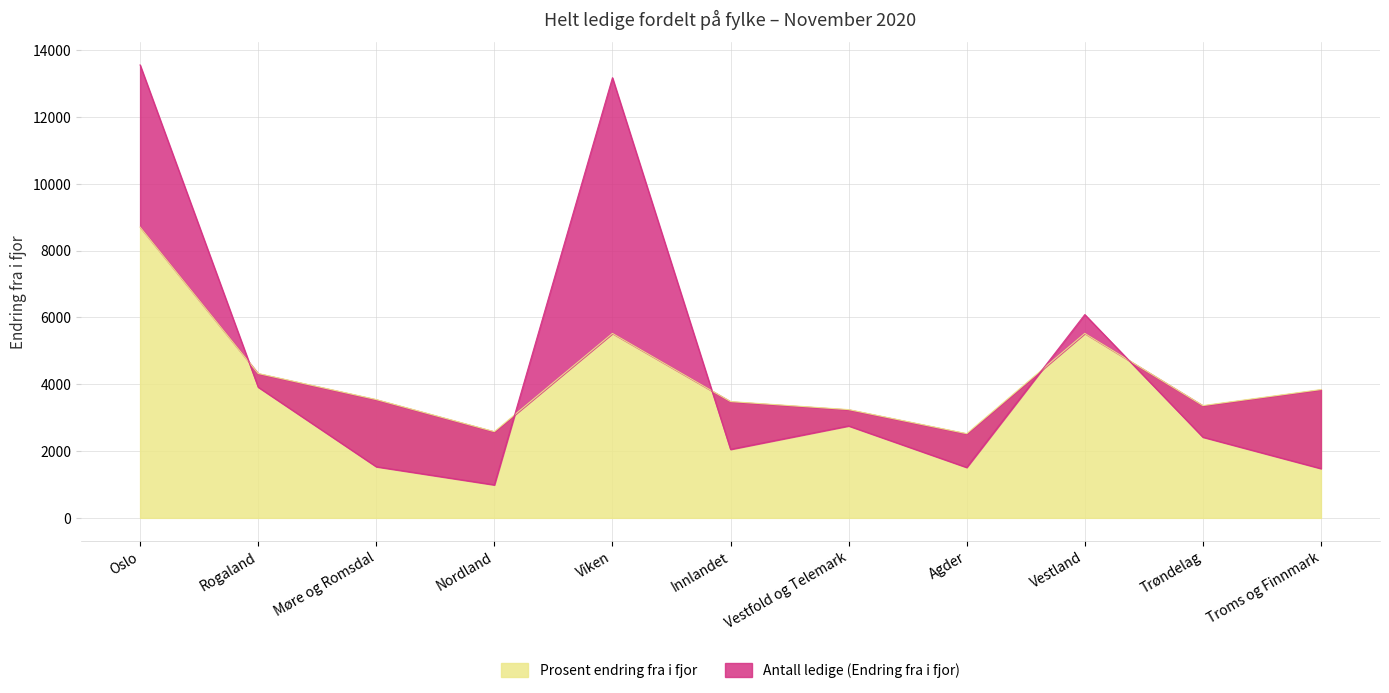

What is the average value of the Antall ledige (Endring fra i fjor) series?

4495